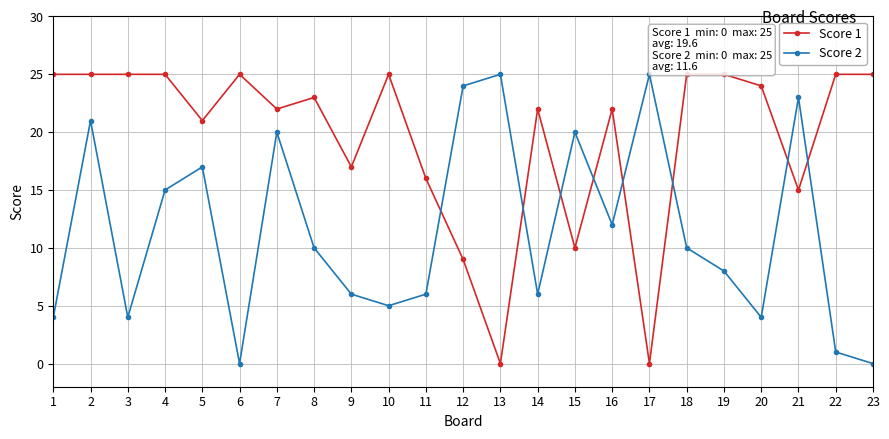

Is it true that Score 1 equals 25 at 18?

True